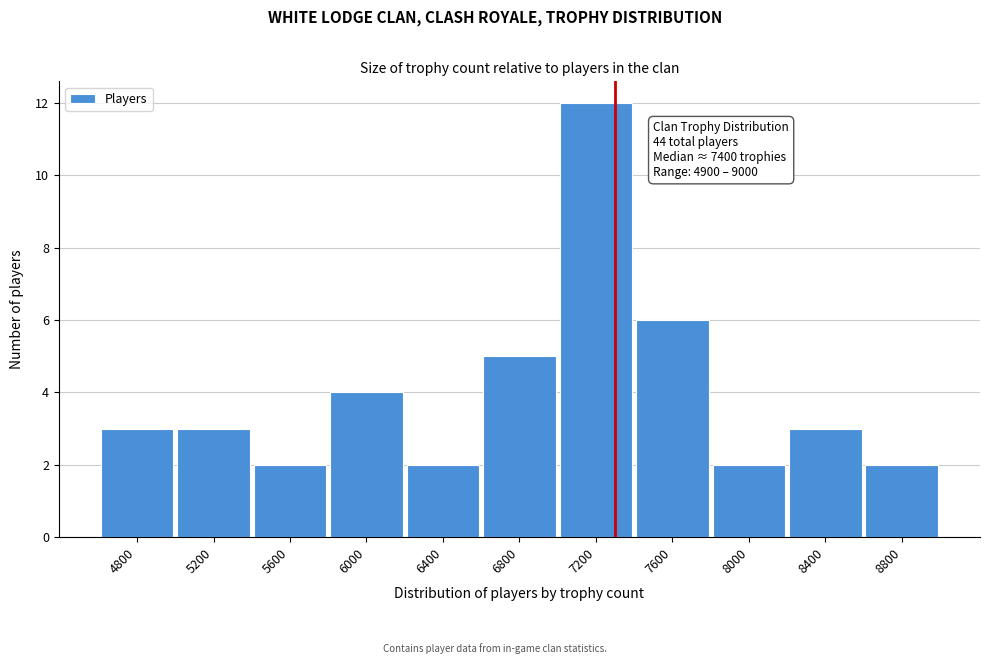

Reading left to right, extract all data points from this chart.

4800=3	5200=3	5600=2	6000=4	6400=2	6800=5	7200=12	7600=6	8000=2	8400=3	8800=2